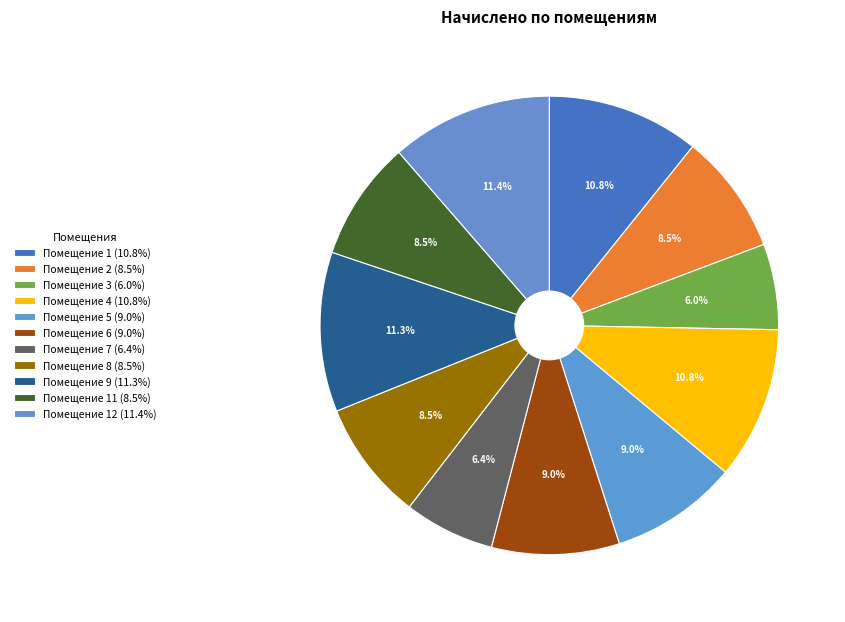

To the nearest percent, what is the average slice percentage?

9%